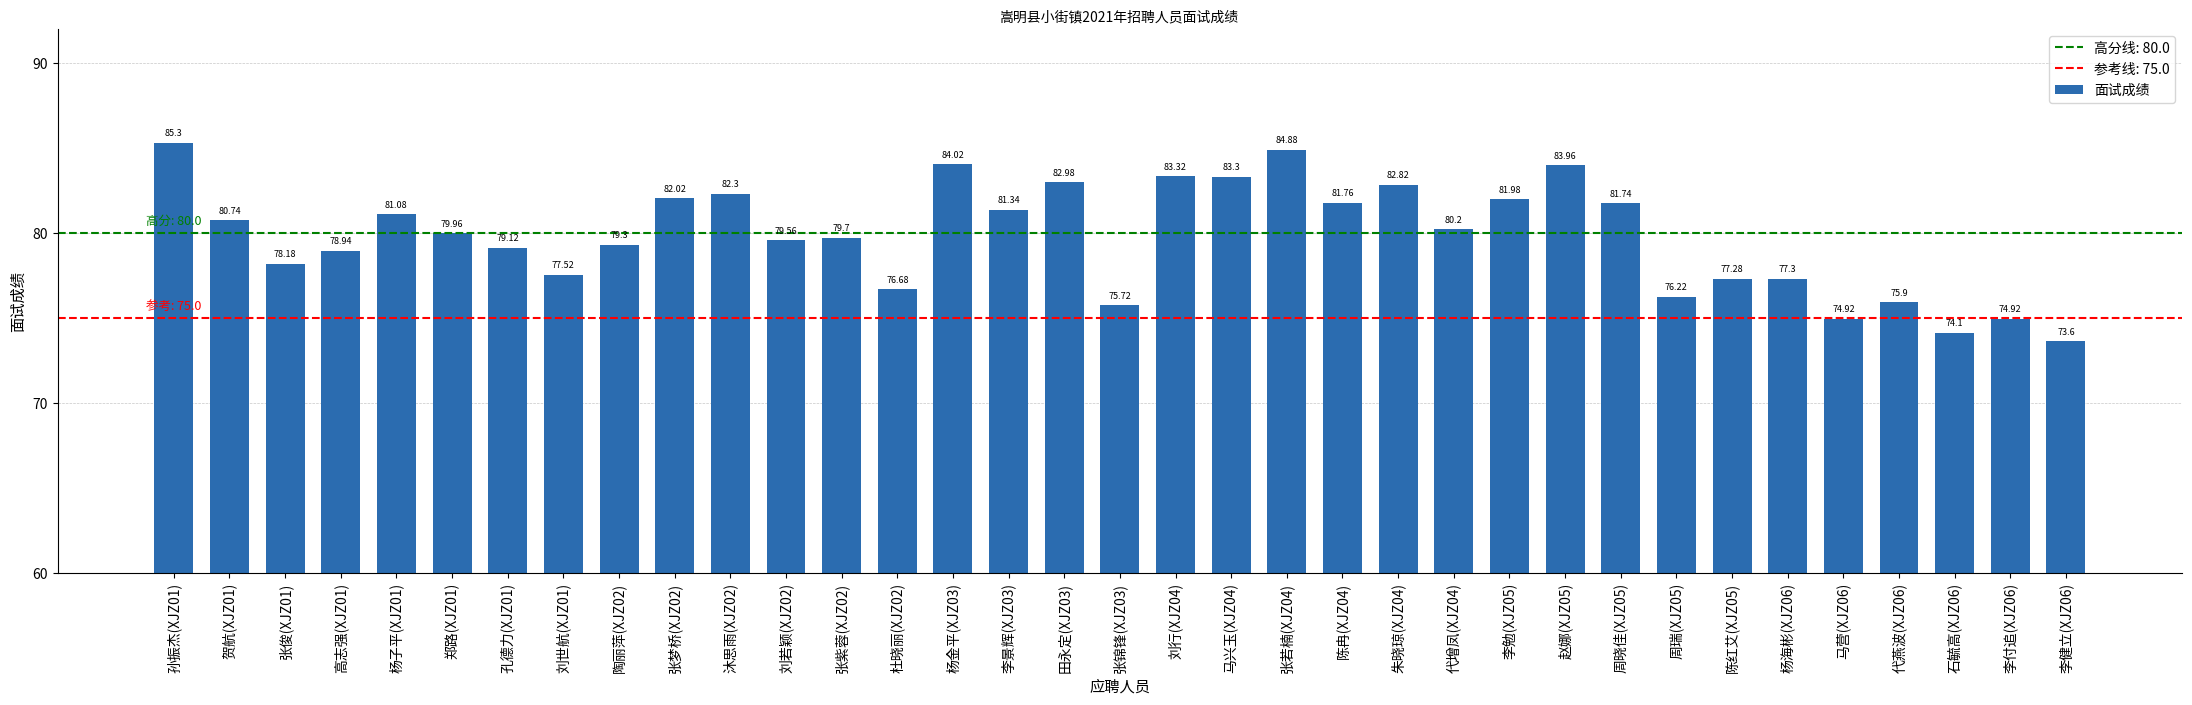

Reading left to right, transcribe all the data shown in this chart.

85.3	80.7	78.2	78.9	81.1	80.0	79.1	77.5	79.3	82.0	82.3	79.6	79.7	76.7	84.0	81.3	83.0	75.7	83.3	83.3	84.9	81.8	82.8	80.2	82.0	84.0	81.7	76.2	77.3	77.3	74.9	75.9	74.1	74.9	73.6